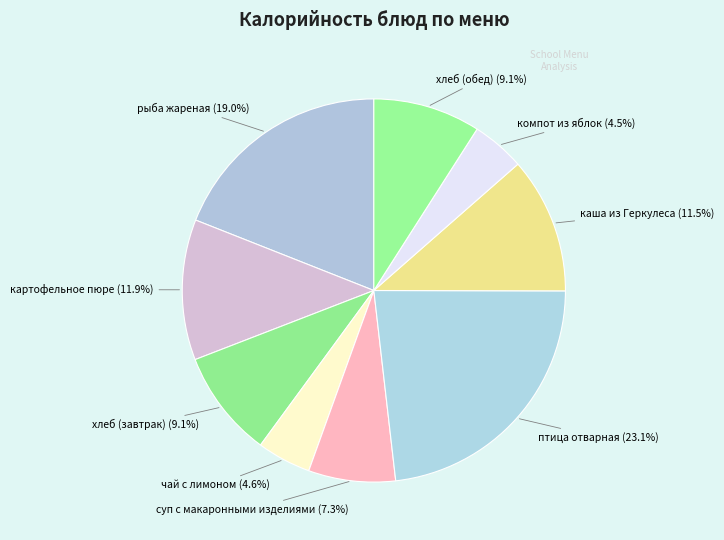

Which has a higher value, рыба жареная or чай с лимоном?

рыба жареная